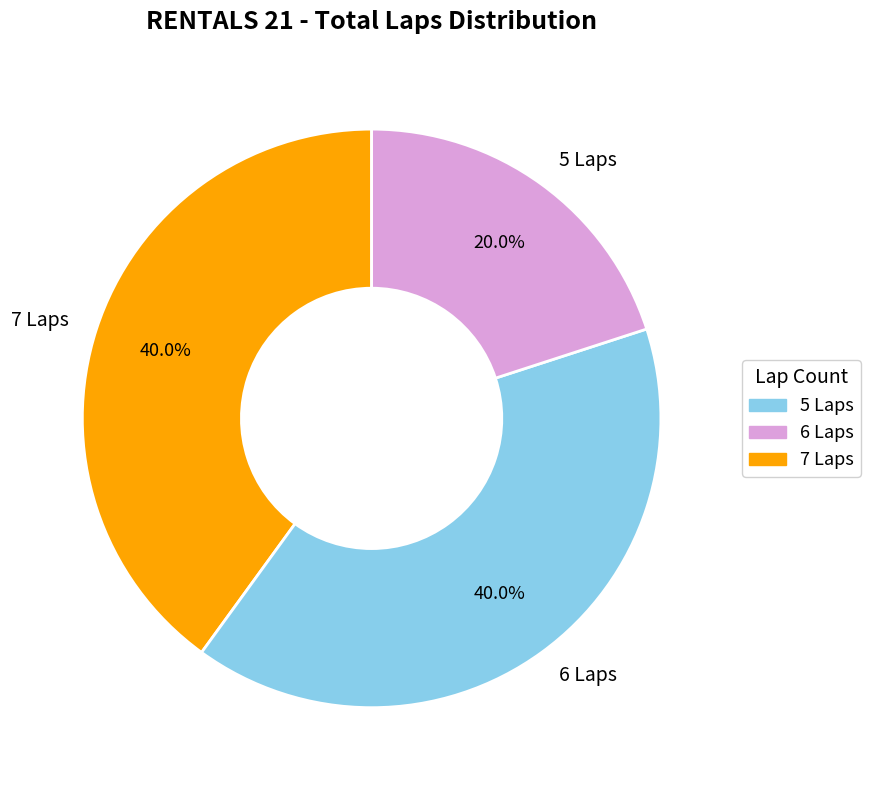

Is the sum of 6 Laps and 5 Laps greater than half?

Yes